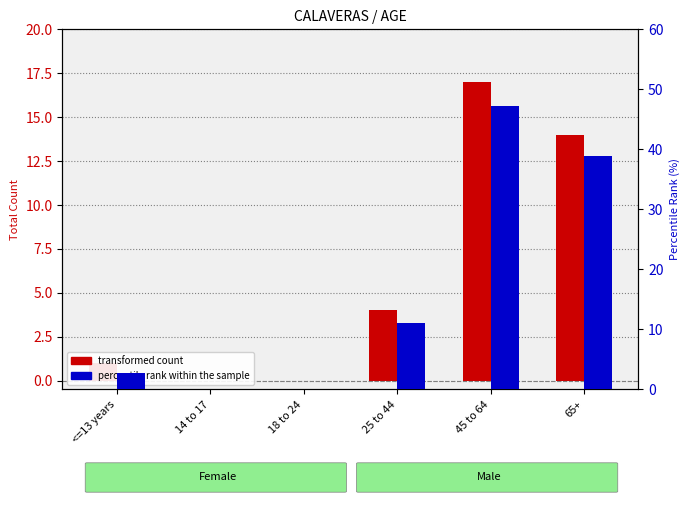

List the series in order of their peak value, highest first.

percentile rank within the sample, transformed count